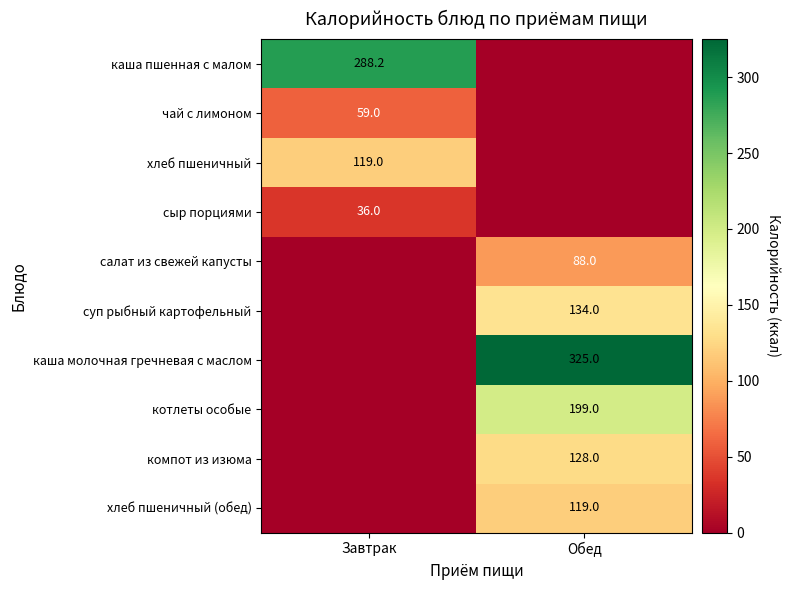

Which label corresponds to the largest value in the chart?

Обед